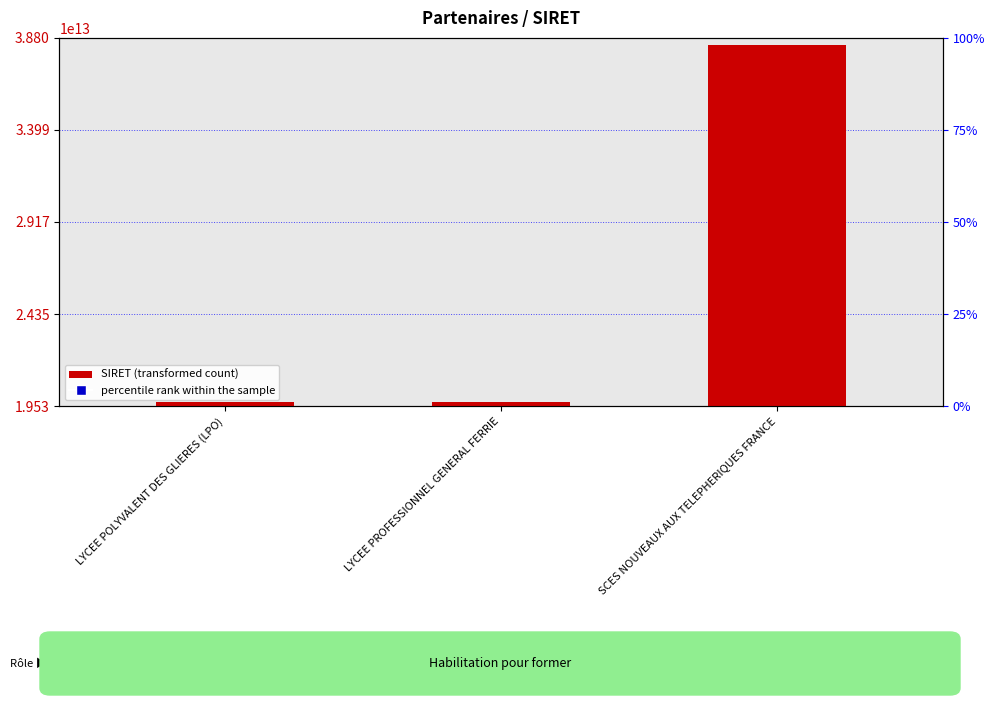

Is the value of SIRET (transformed count) at SCES NOUVEAUX AUX TELEPHERIQUES FRANCE greater than the value of percentile rank within the sample at SCES NOUVEAUX AUX TELEPHERIQUES FRANCE?

Yes